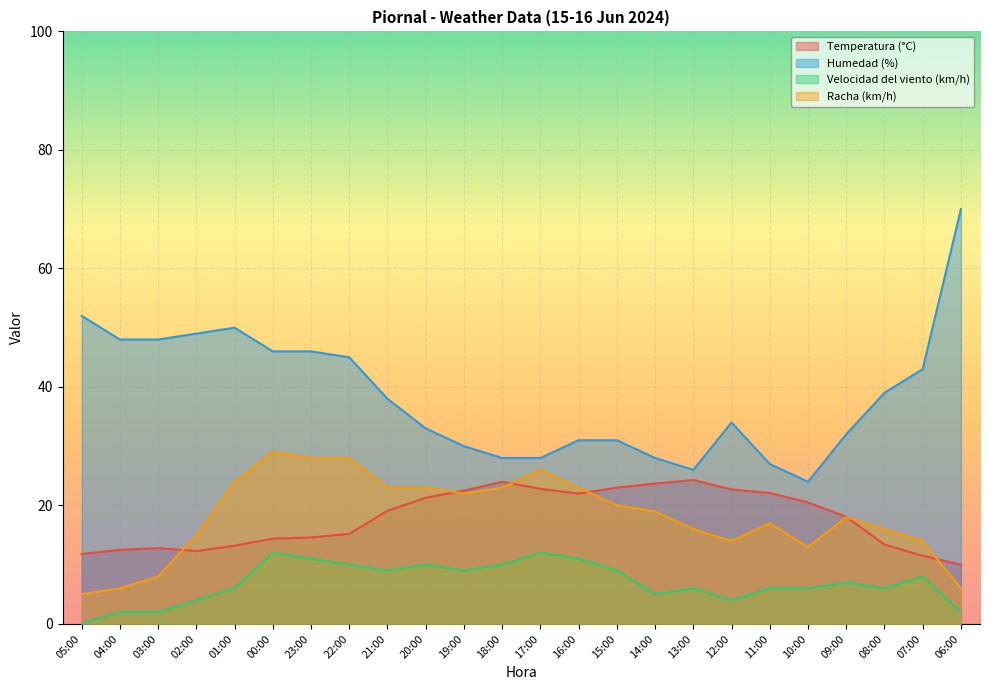

At how many categories does at least one series exceed 34?

12